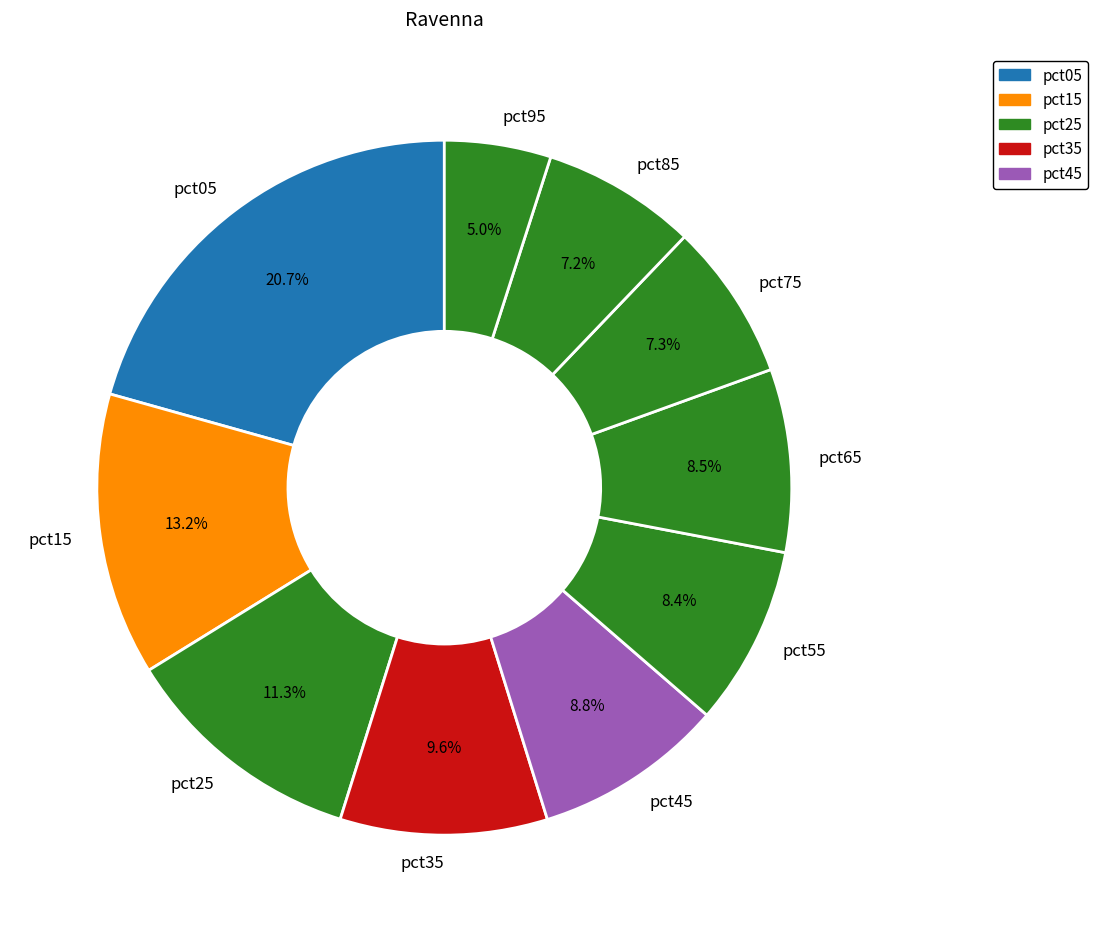

Is the sum of pct75 and pct95 greater than half?

No